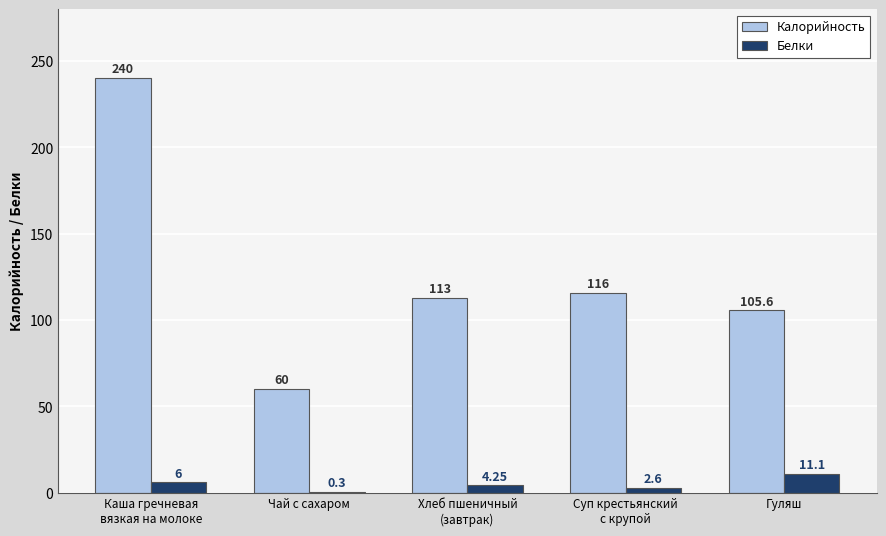

What is the total value across all series at Суп крестьянский
с крупой?

118.6